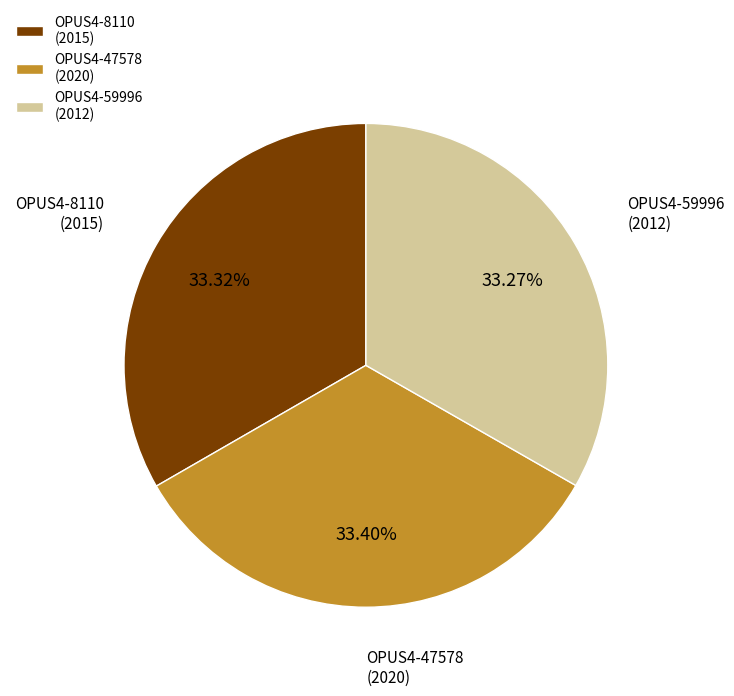

How many segments does this pie chart have?

3